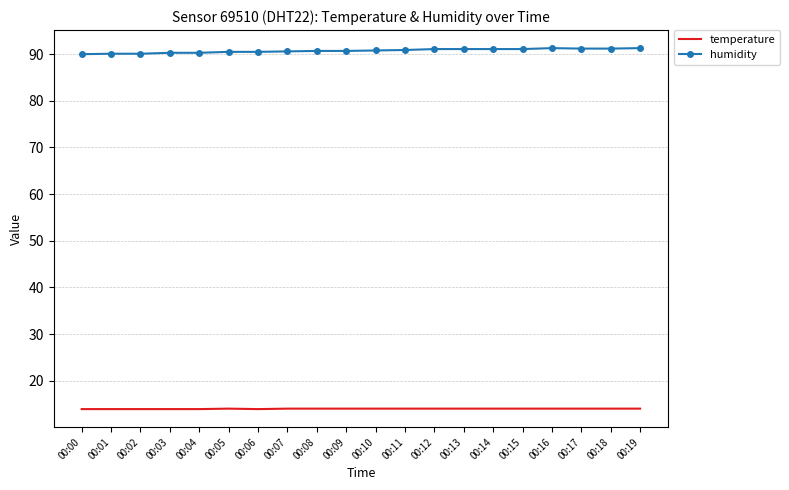

The temperature series shows 13.9 at 00:00. True or false?

True